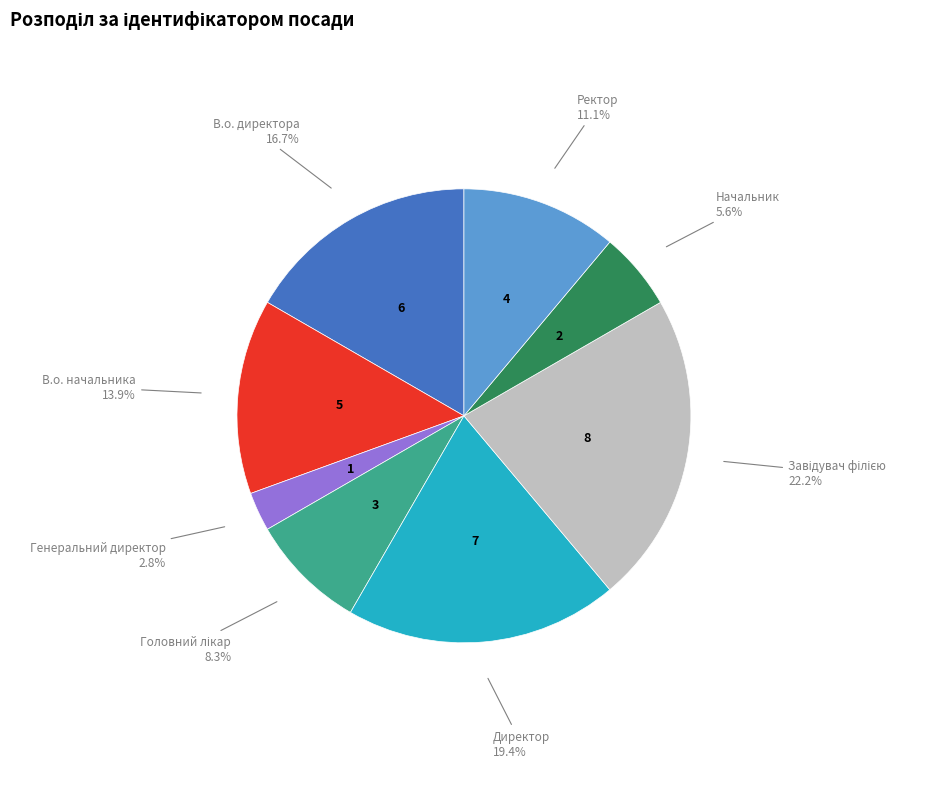

Does any single category account for the majority?

No